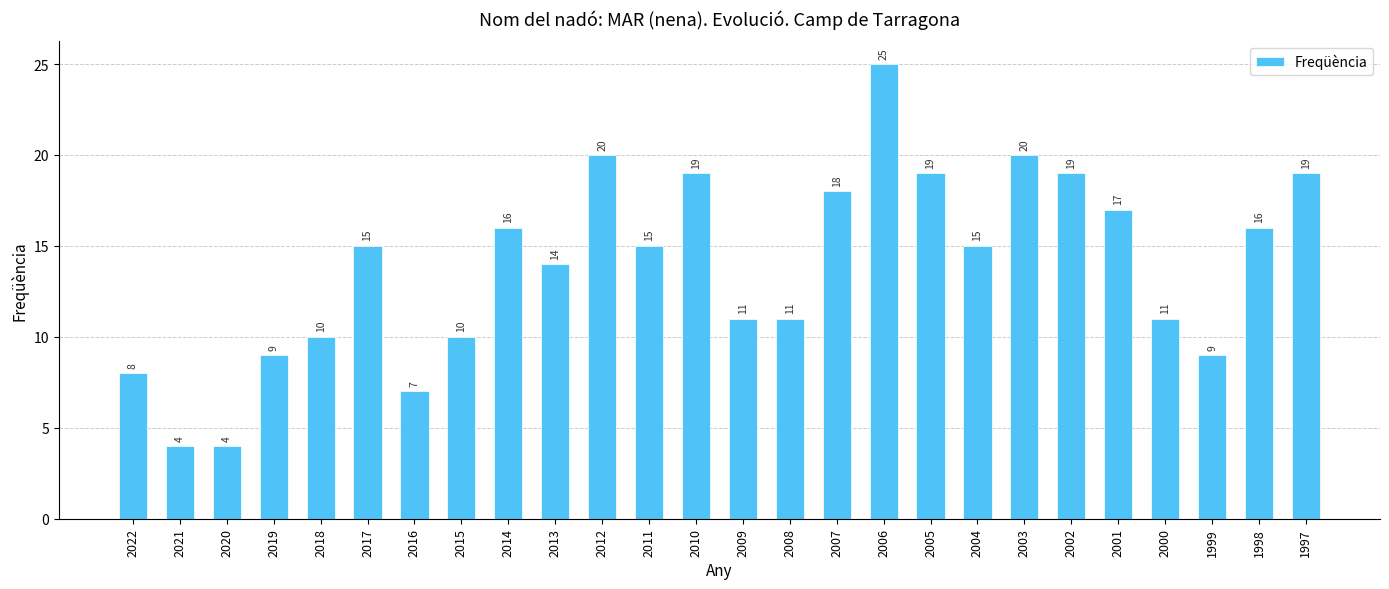

The value at 2001 is 27. True or false?

False